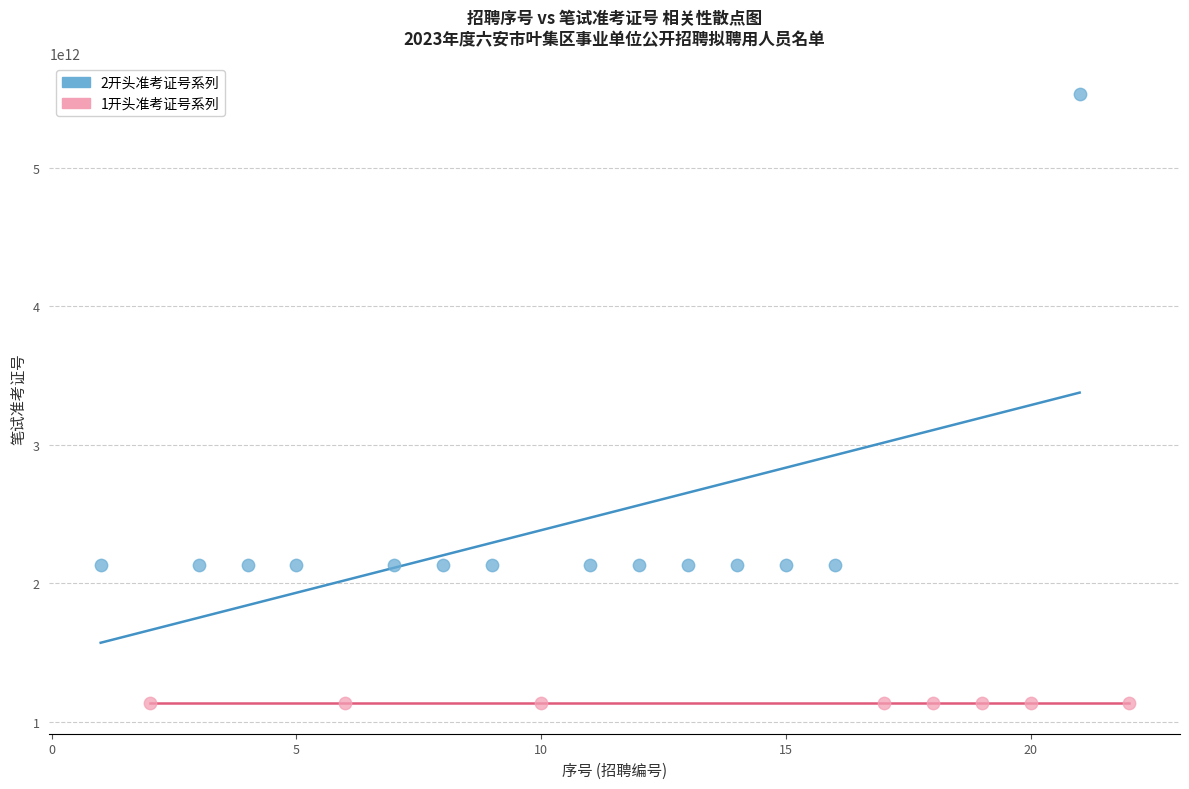

Which series contains the lowest Y value?

1开头准考证号系列